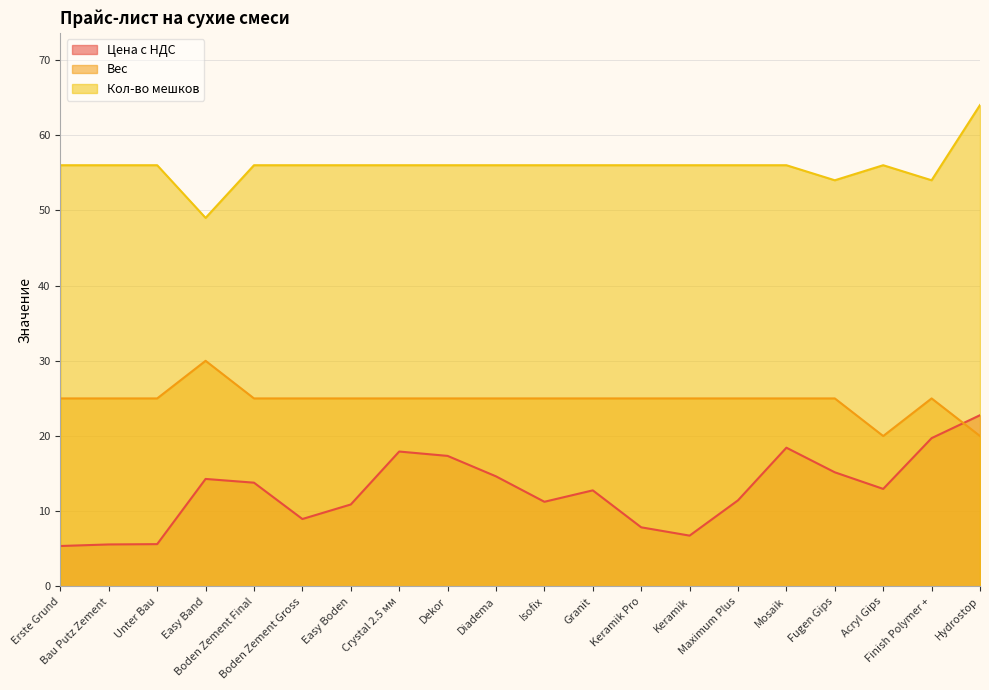

Reading left to right, transcribe all the data shown in this chart.

Цена с НДС: 5.4	5.6	5.6	14.3	13.8	9.0	10.9	17.9	17.4	14.6	11.3	12.8	7.9	6.8	11.5	18.5	15.2	13.0	19.7	22.8
Вес: 25.0	25.0	25.0	30.0	25.0	25.0	25.0	25.0	25.0	25.0	25.0	25.0	25.0	25.0	25.0	25.0	25.0	20.0	25.0	20.0
Кол-во мешков: 56.0	56.0	56.0	49.0	56.0	56.0	56.0	56.0	56.0	56.0	56.0	56.0	56.0	56.0	56.0	56.0	54.0	56.0	54.0	64.0